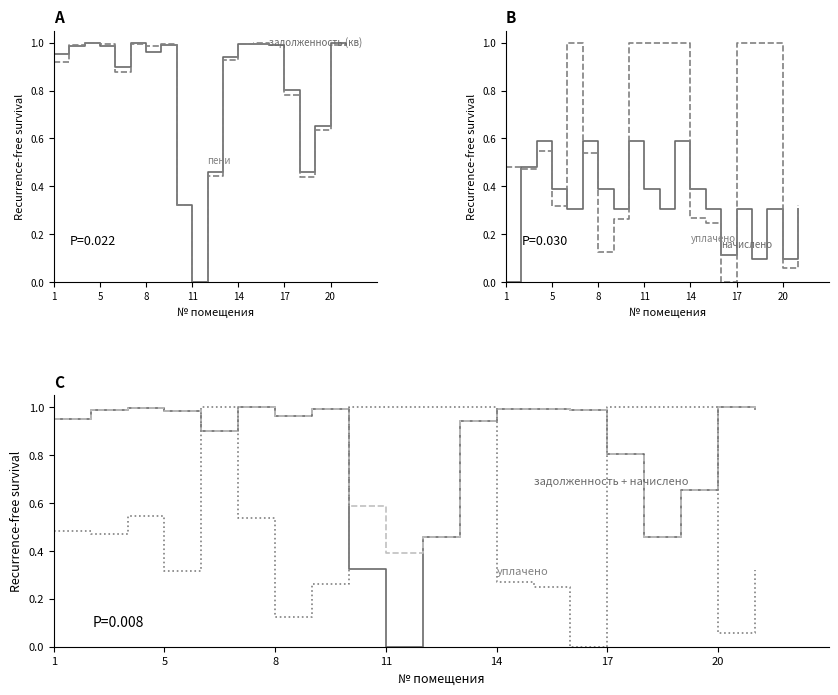

Which series has the largest range (max minus min)?

задолженность (кв)